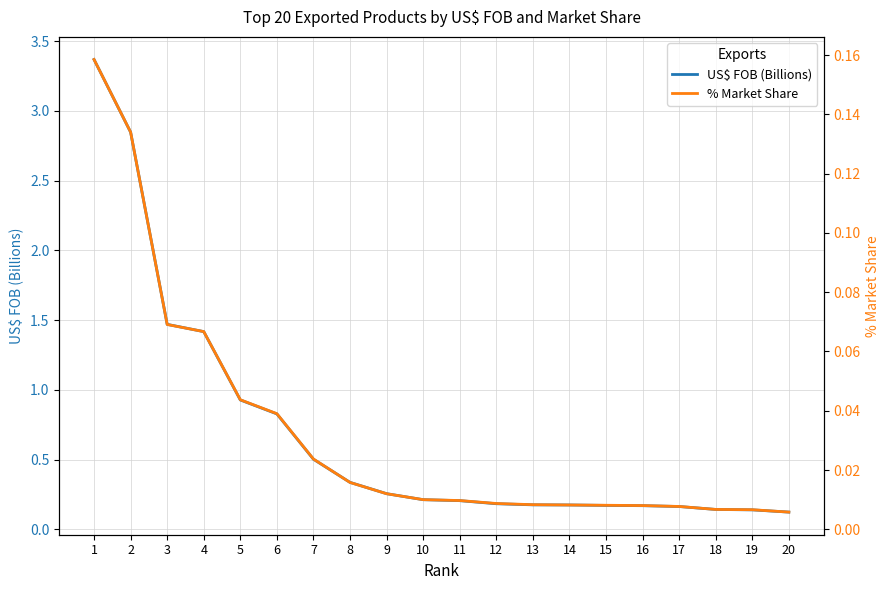

List the series in order of their overall mean, highest first.

US$ FOB (Billions), % Market Share